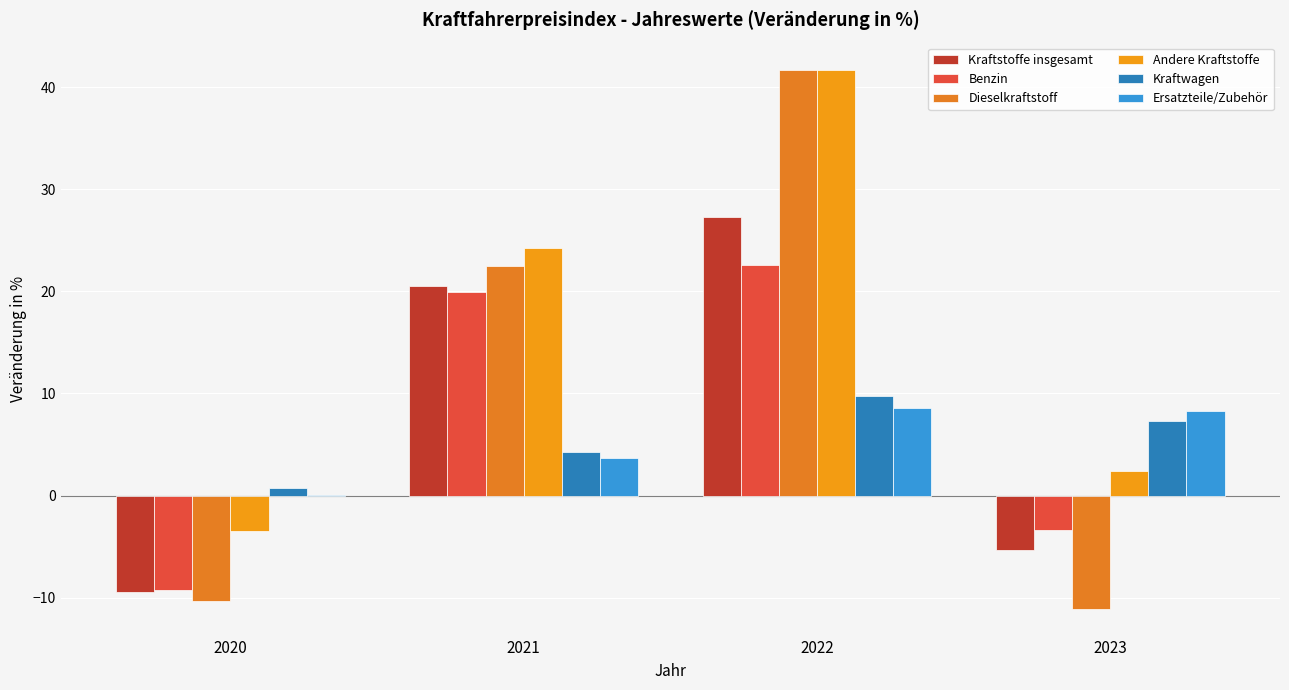

Is the value of Andere Kraftstoffe at 2022 greater than the value of Kraftwagen at 2021?

Yes